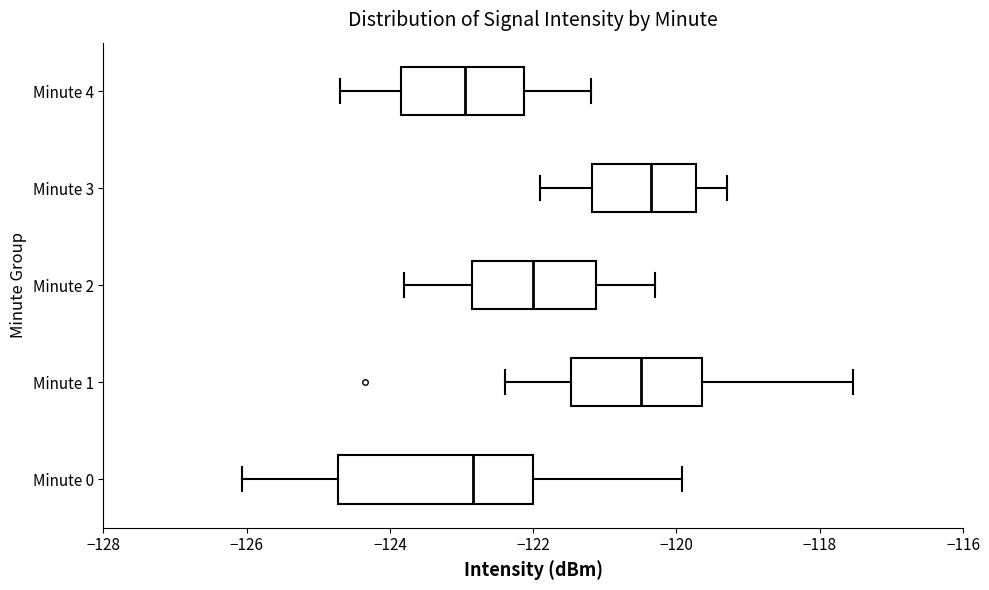

Reading bottom to top, read every box against the x-axis: the position of its median line, the range the box covers, and the ends of its whiskers. The values are not printed on the chart, so give them approximately, as read against the axis.

Minute 0: median -122.8, box -124.8 to -122.0, whiskers -126.0 to -120.0
Minute 1: median -120.4, box -121.4 to -119.6, whiskers -122.4 to -117.6
Minute 2: median -122.0, box -122.8 to -121.2, whiskers -123.8 to -120.2
Minute 3: median -120.4, box -121.2 to -119.8, whiskers -121.8 to -119.2
Minute 4: median -123.0, box -123.8 to -122.2, whiskers -124.6 to -121.2